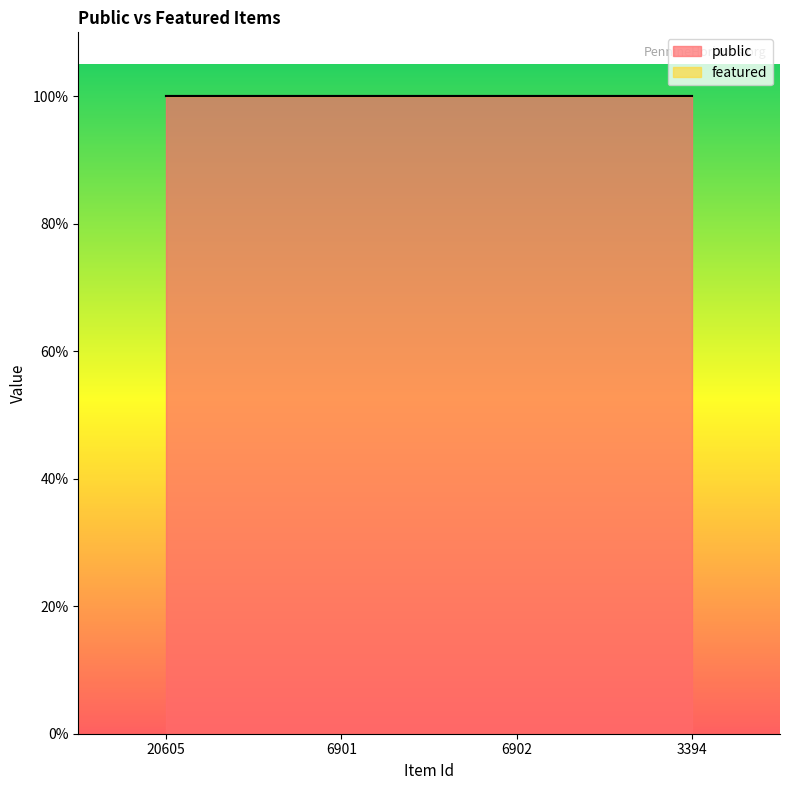

What is the label of the 2nd point from the right?

6902